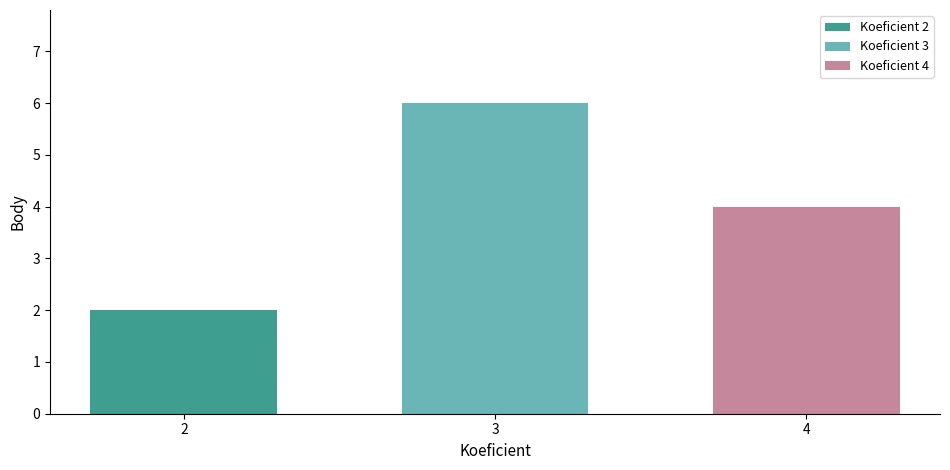

Reading left to right, transcribe all the data shown in this chart.

Koeficient 2: 3=2
Koeficient 3: 3=6
Koeficient 4: 3=4